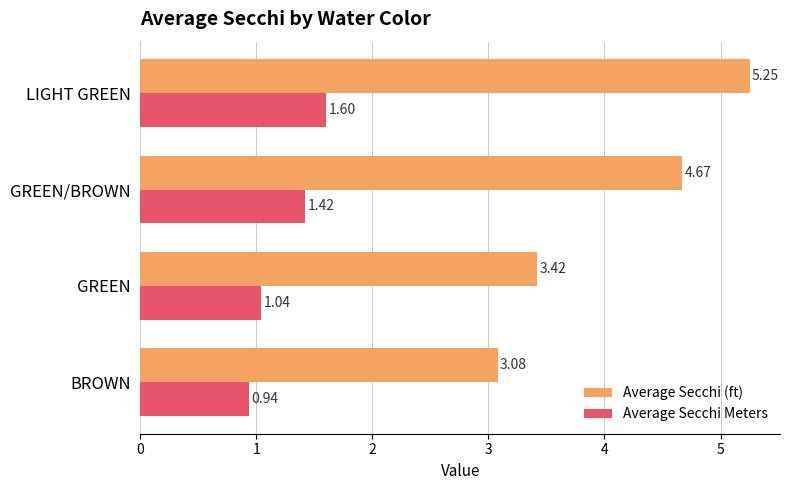

Which label corresponds to the largest value in the chart?

LIGHT GREEN